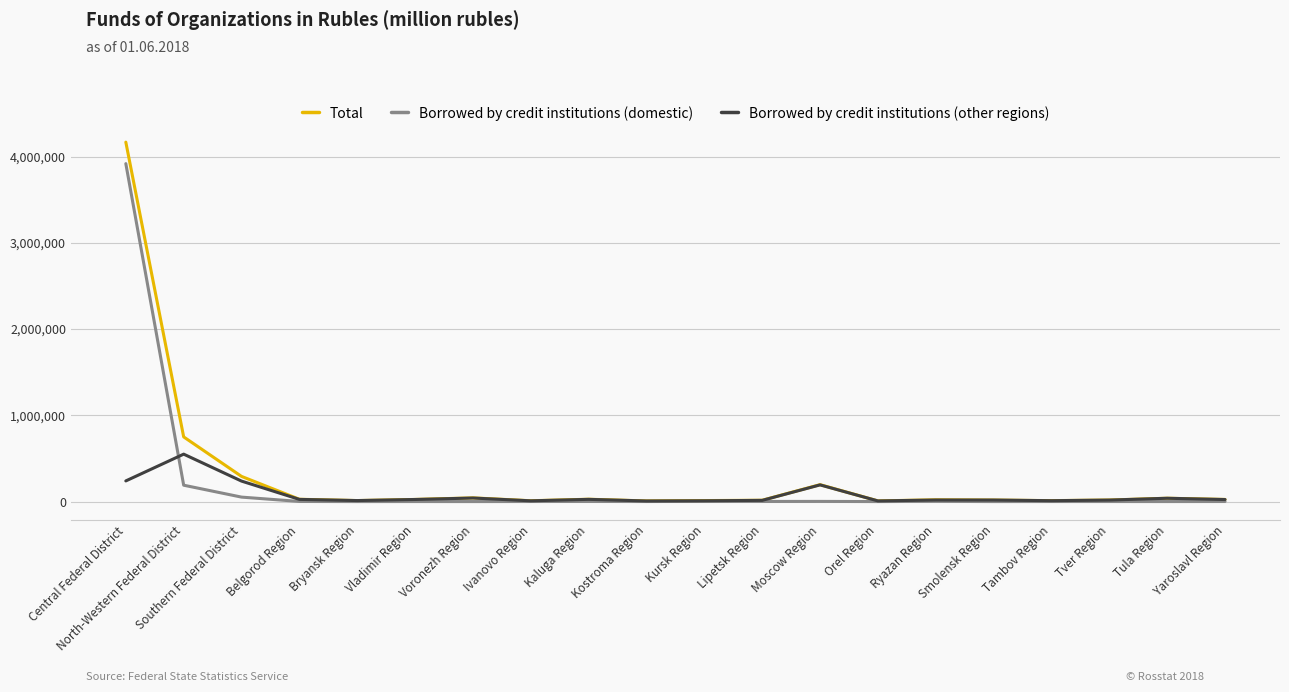

What is the difference between the Borrowed by credit institutions (domestic) values at Southern Federal District and Lipetsk Region?

50363